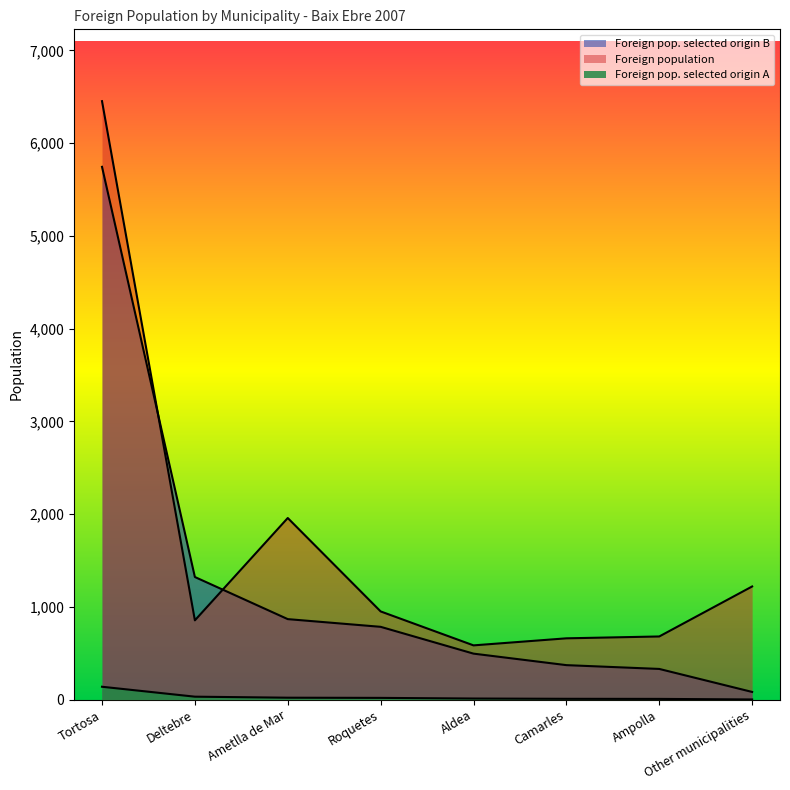

Is the value of Foreign pop. selected origin B at Ampolla greater than the value of Foreign population at Deltebre?

No